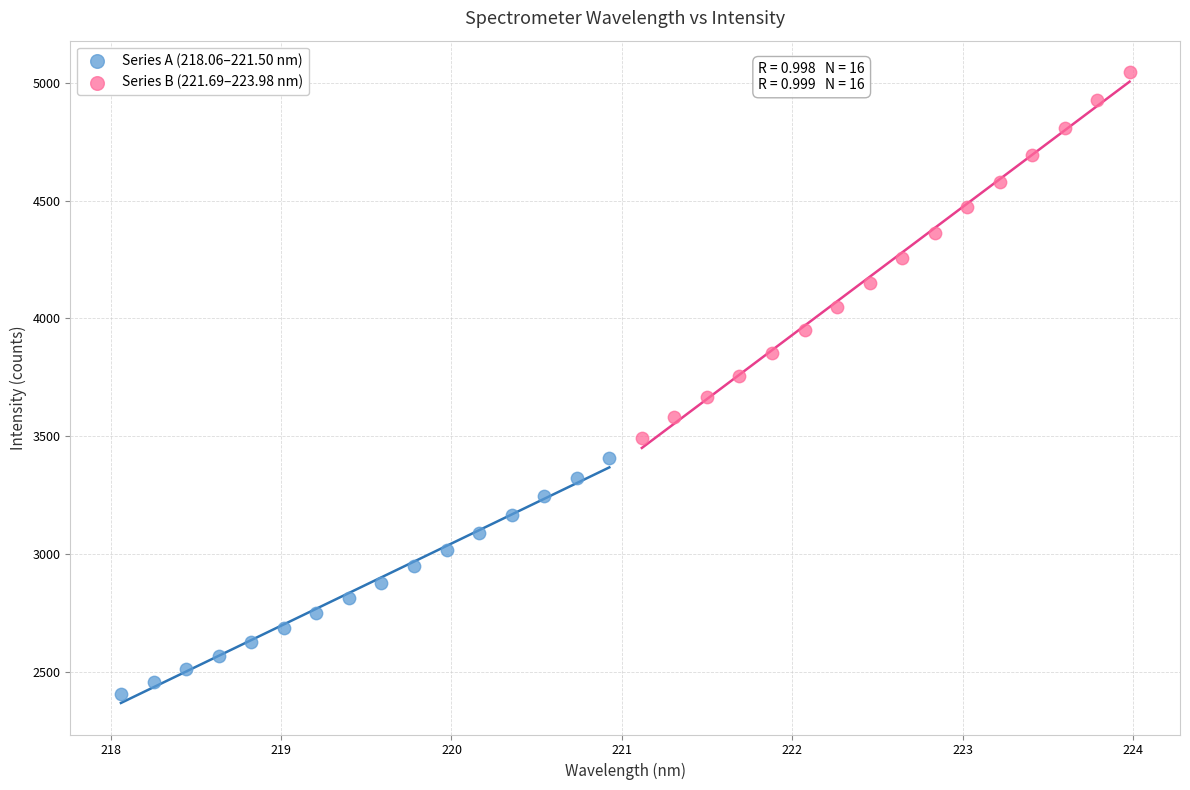

Which series has the largest Y range (max minus min)?

Series B (221.69–223.98 nm)